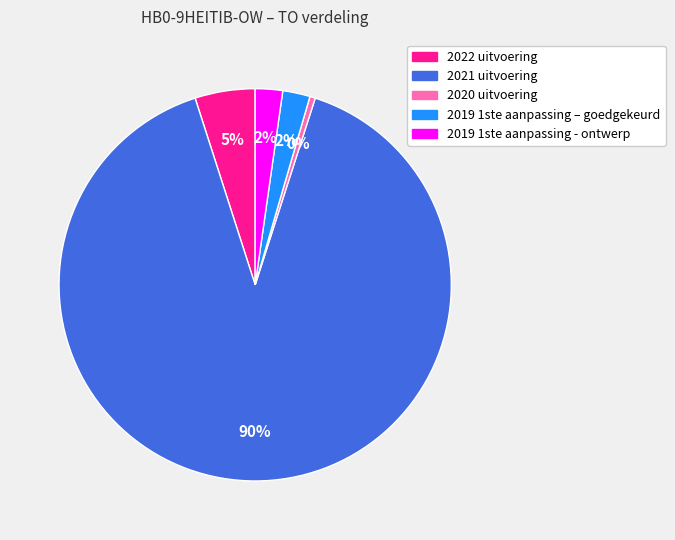

What is the majority slice?

2021 uitvoering